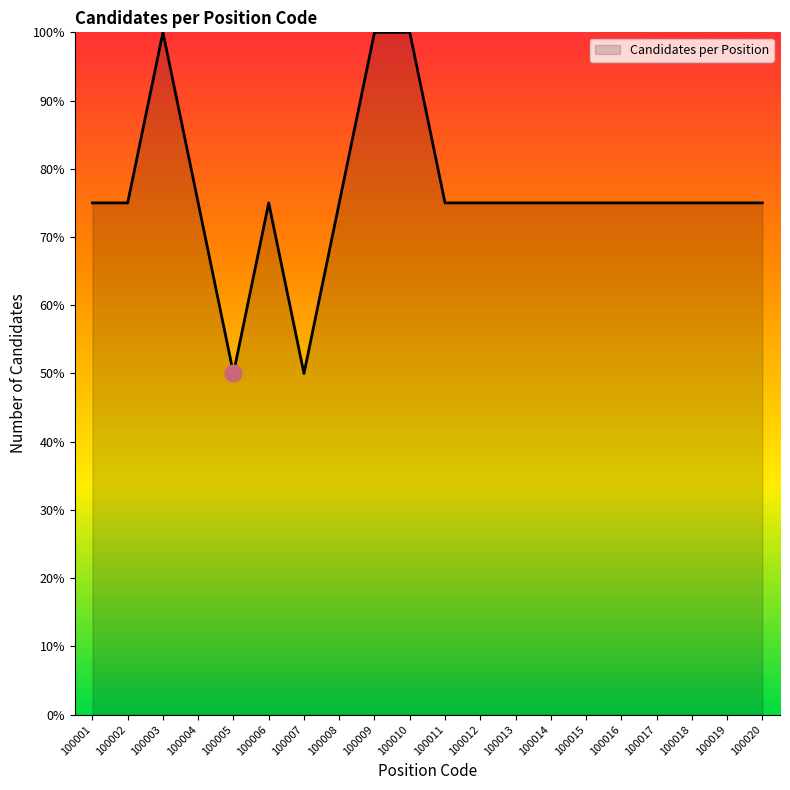

Does the chart have visible grid lines?

No